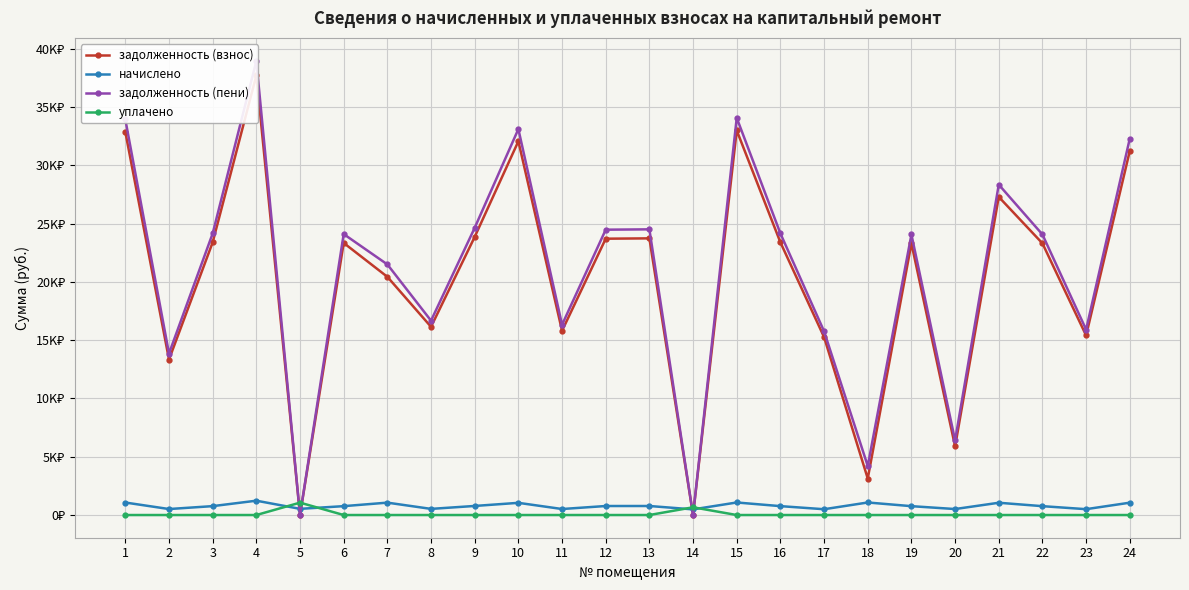

In задолженность (пени), how many points are higher than both neighbors (excluding endpoints)?

7